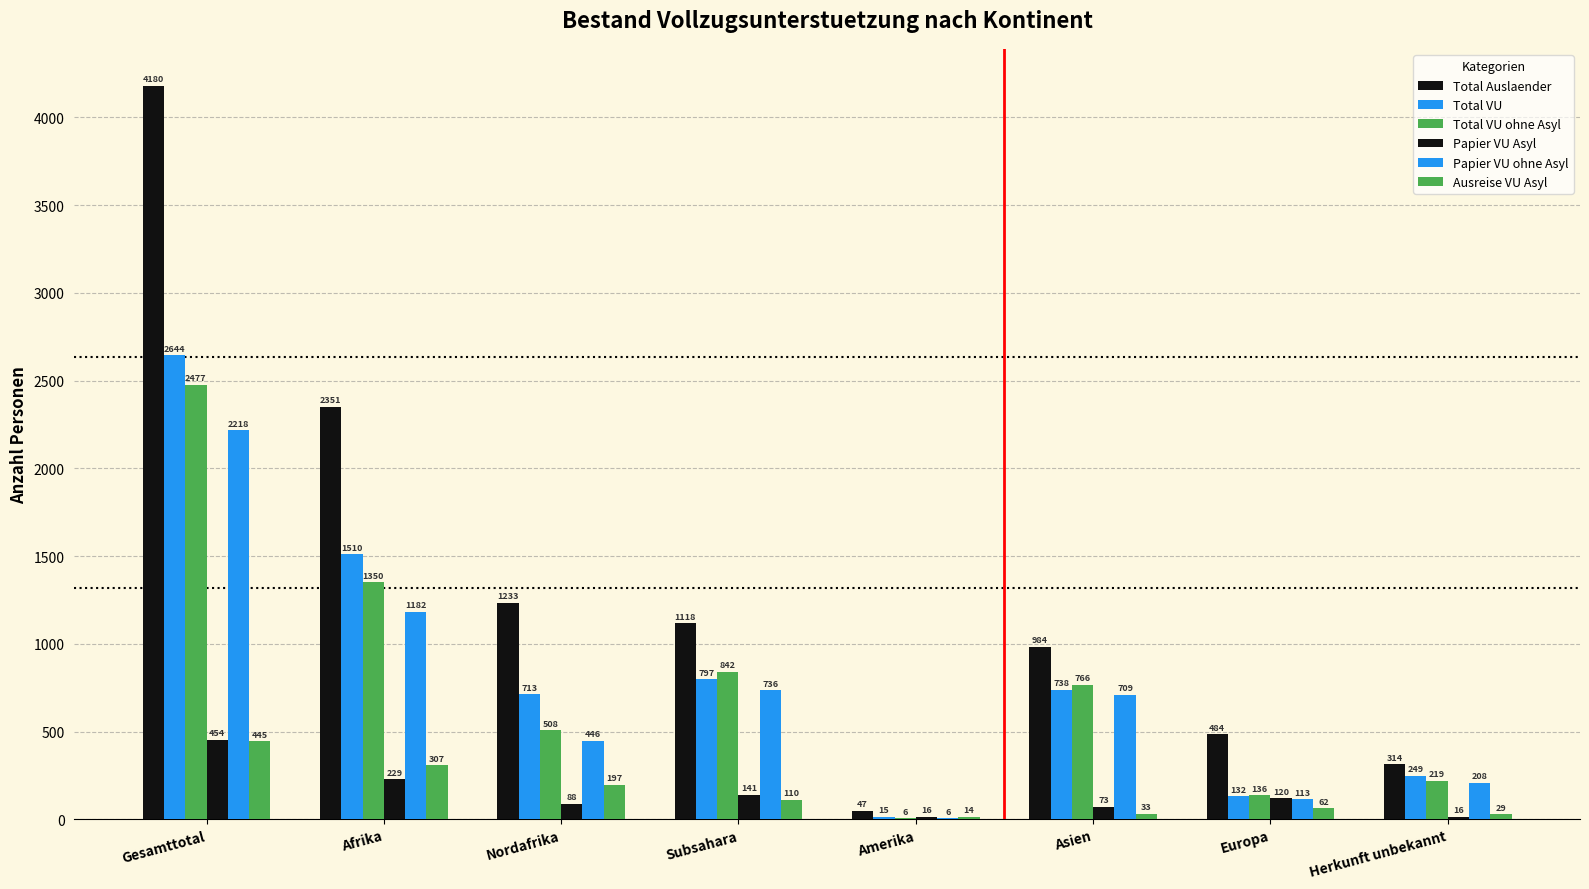

The Papier VU ohne Asyl series shows 709 at Asien. True or false?

True